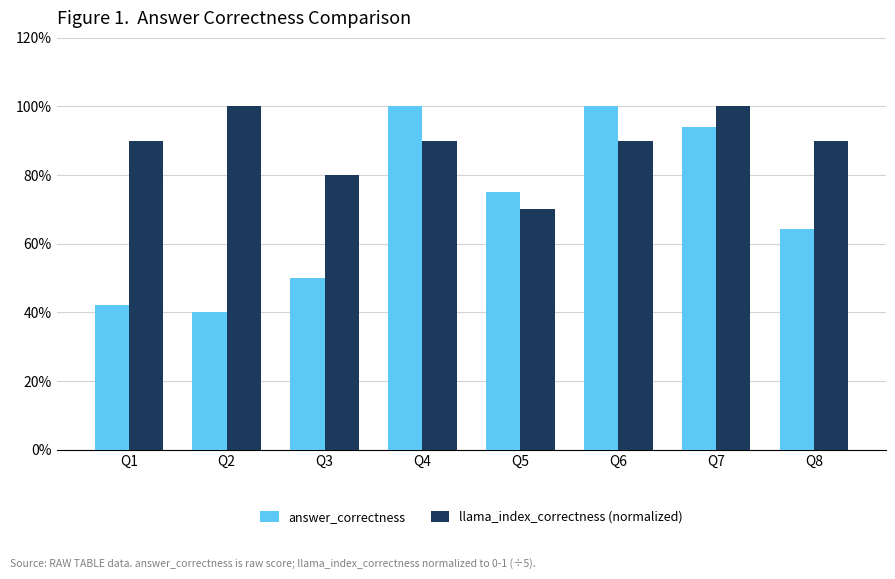

Does the chart contain stacked bars?

No